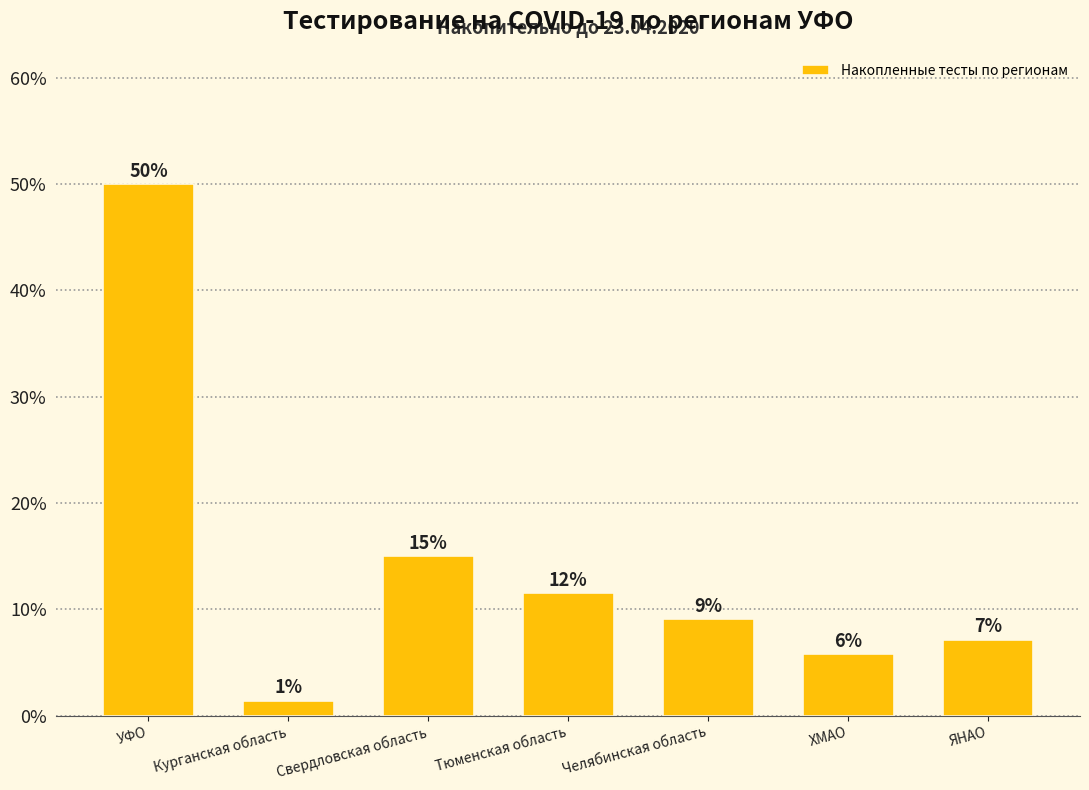

What position from the left is Тюменская область?

4